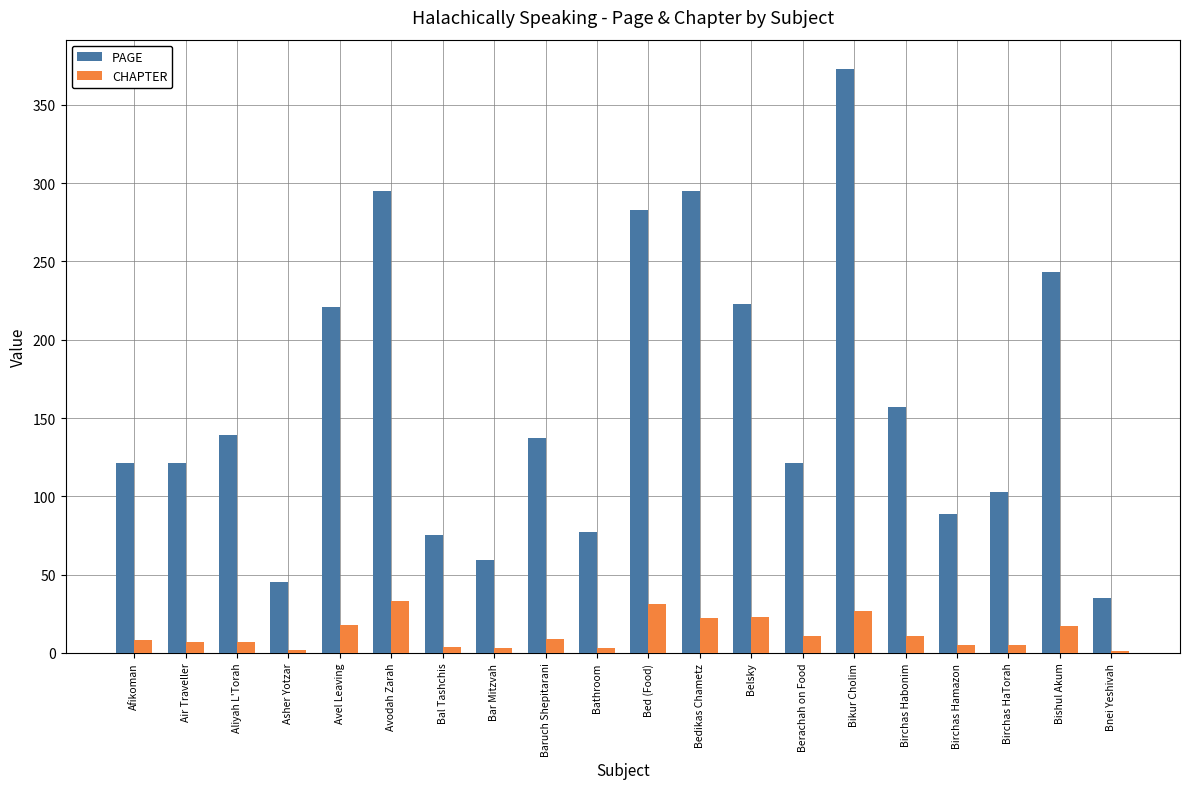

At which category is the sum across all series the highest?

Bikur Cholim